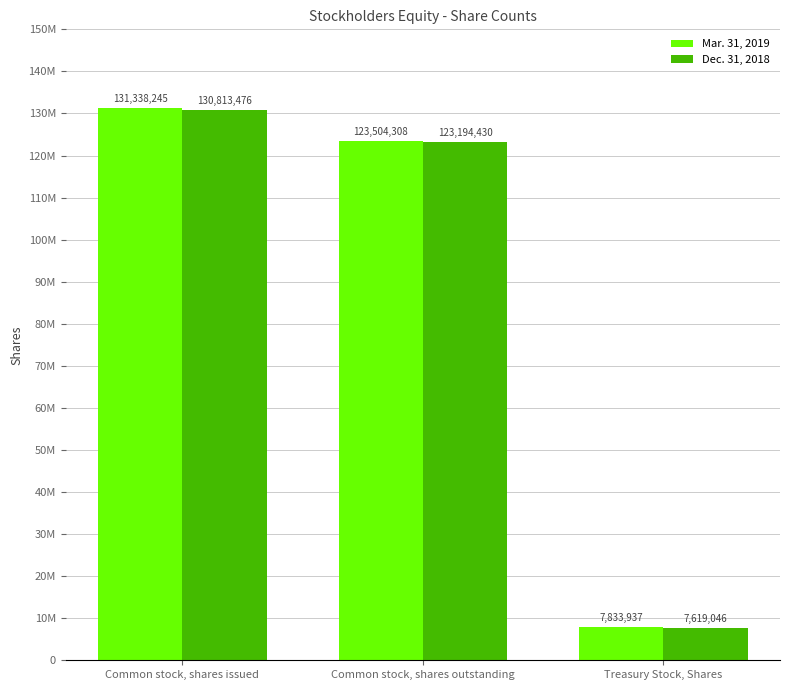

Which series has the largest total across all categories?

Mar. 31, 2019